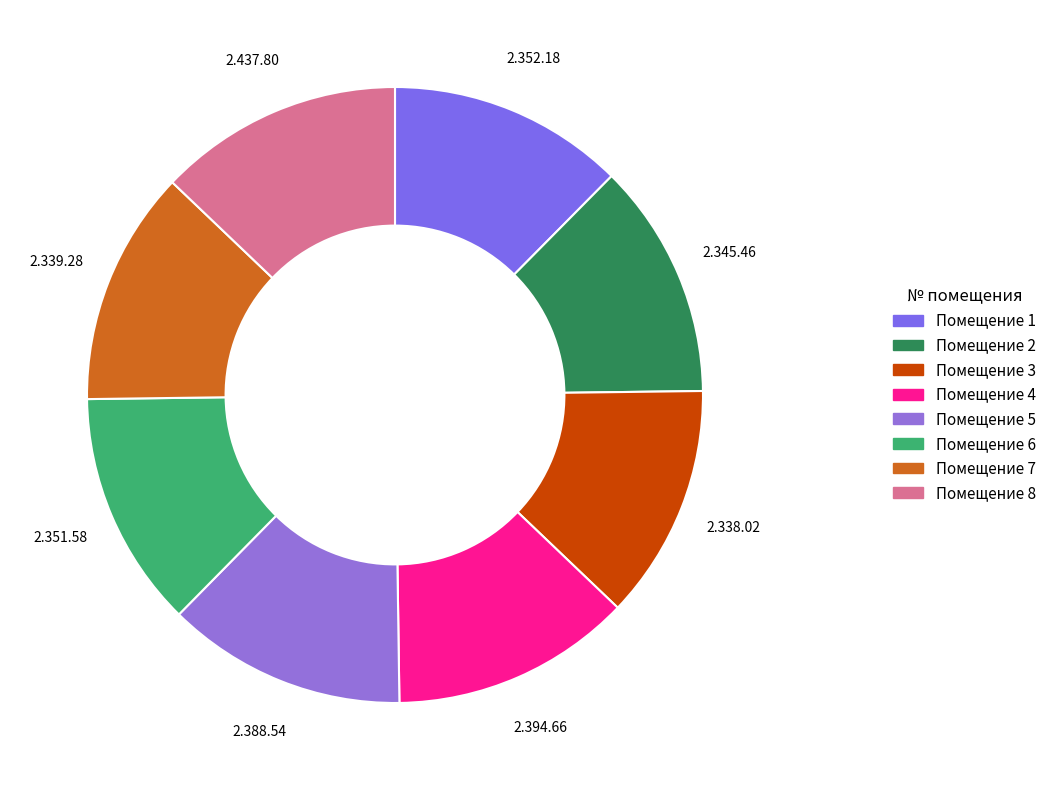

What is the smallest slice in the pie chart?

3